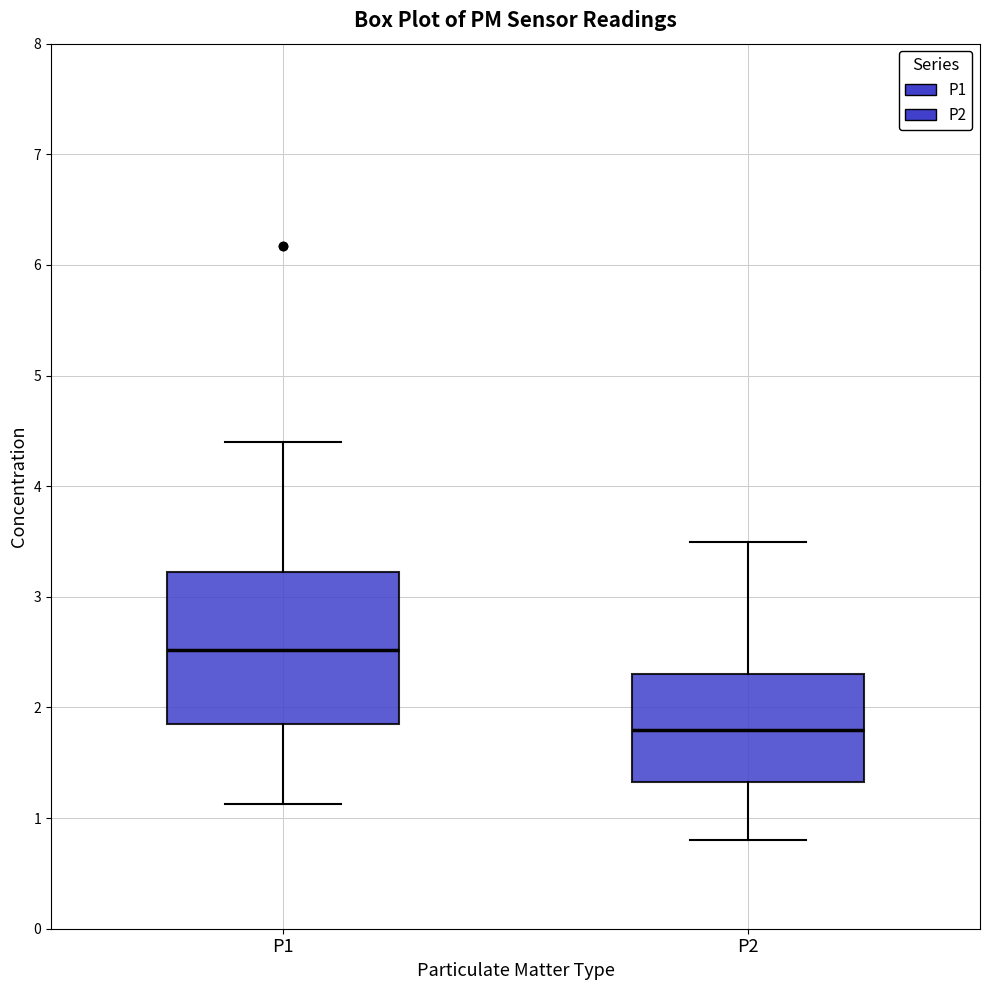

Comparing the boxes themselves (not the whiskers), which one is the tallest?

P1